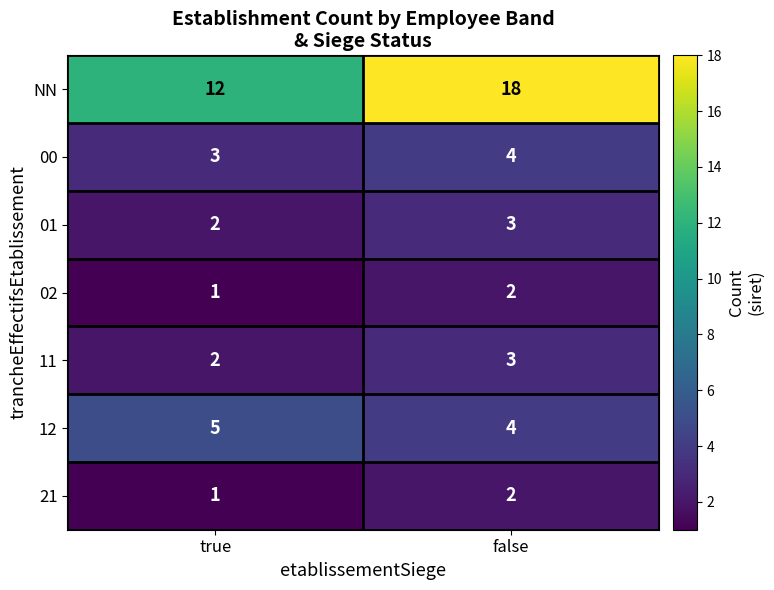

Is it true that 21 equals 2 at true?

False